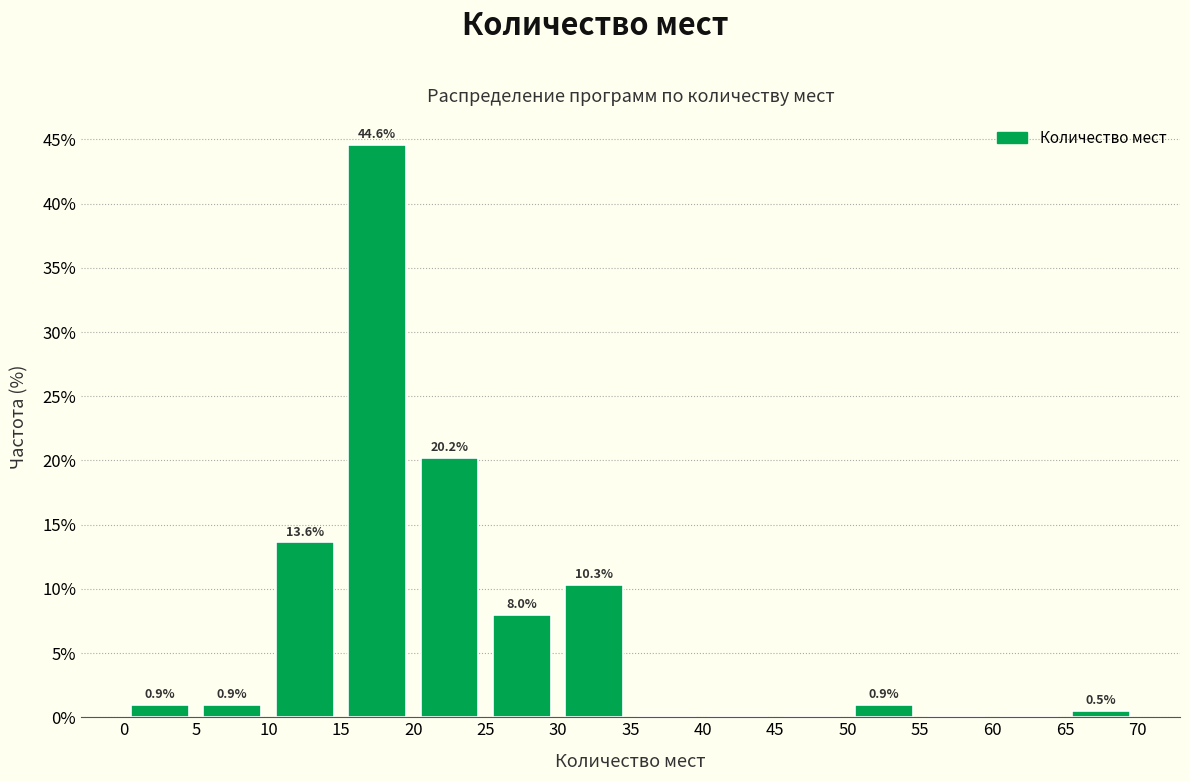

Which range on the x-axis has the tallest bar?

15 to 20